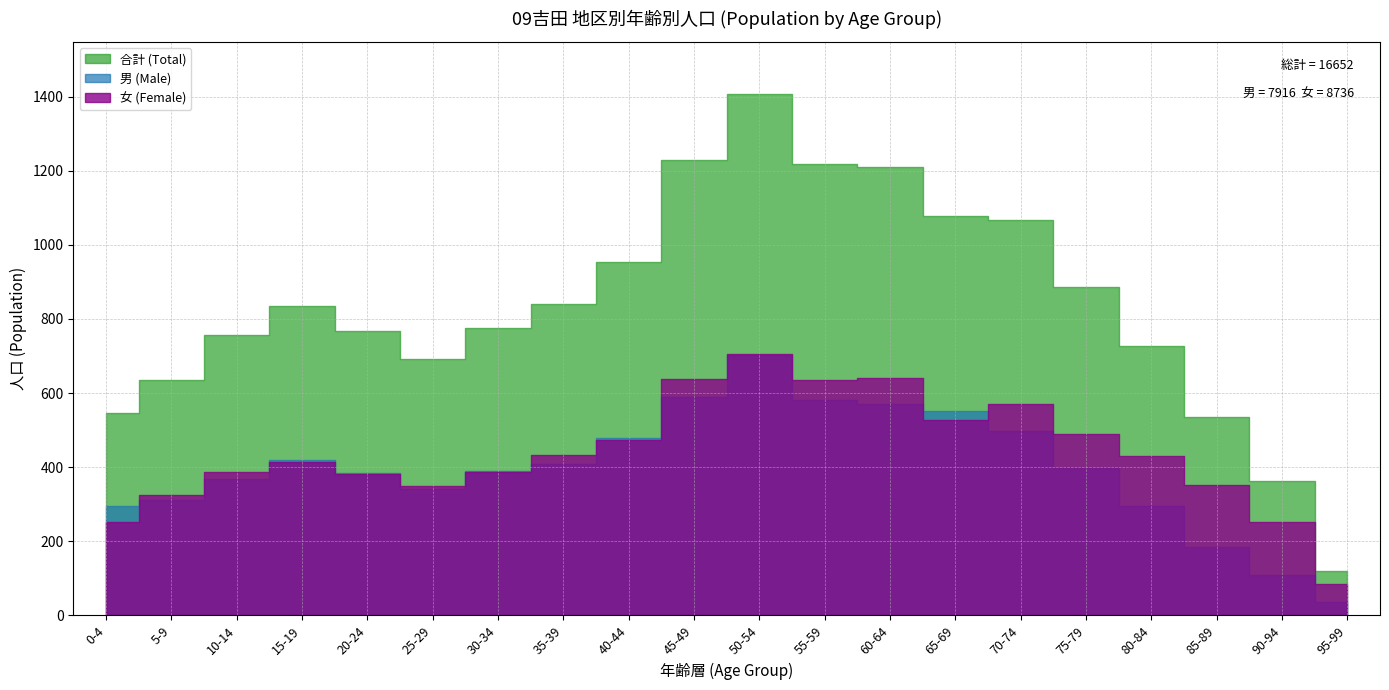

At how many categories does at least one series exceed 374?

18